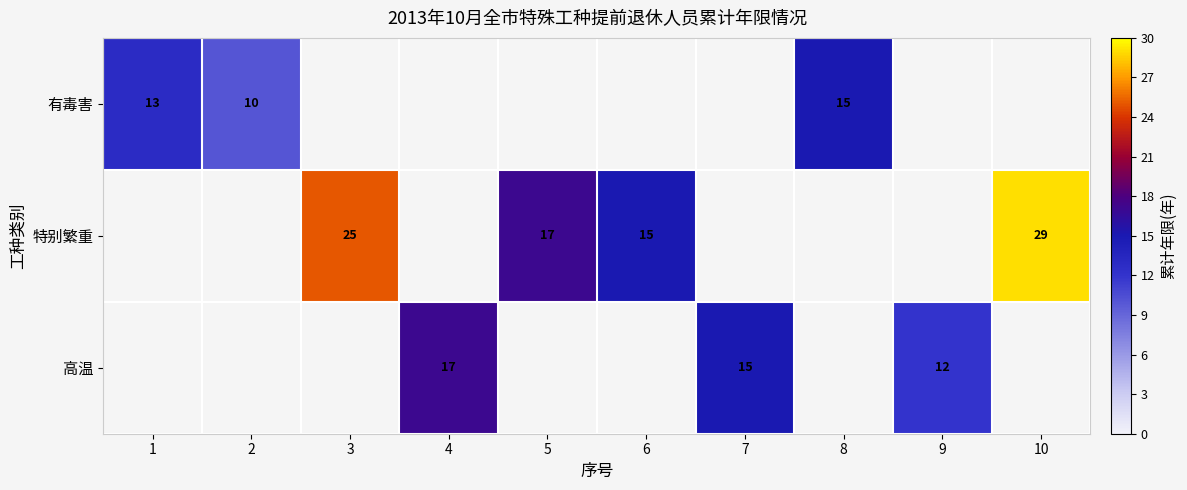

What is the total value across all series at 4?

17